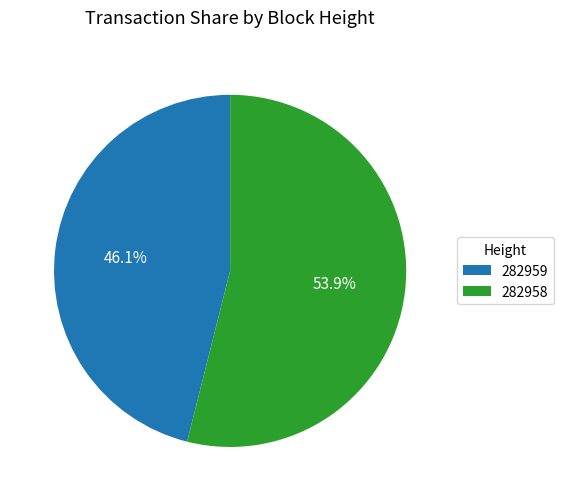

Which slice is the largest?

282958